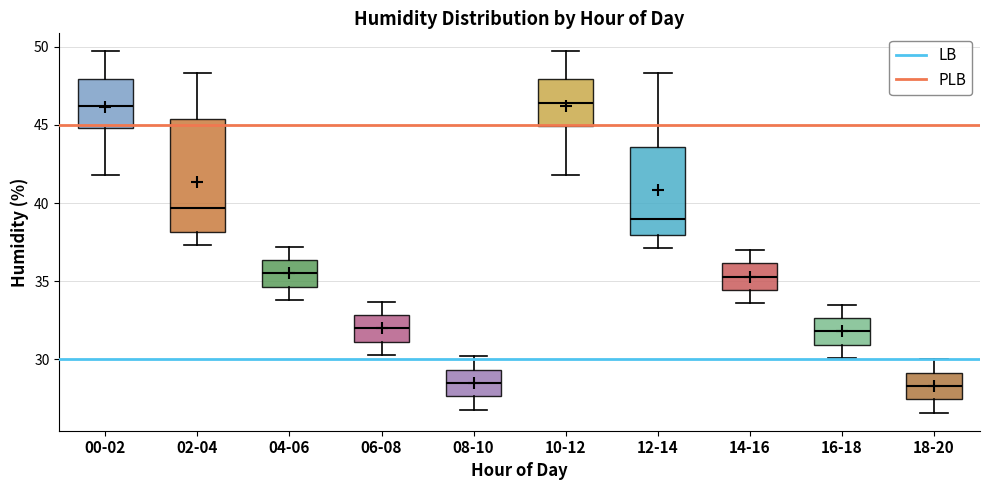

Reading left to right, transcribe this box plot: for each box, give where its median line is, the range the box spans, and where its two whiskers end, as read against the y-axis. The values are not printed on the chart, so give them approximately, as read against the axis.

00-02: median 46.0, box 45.0 to 48.0, whiskers 42.0 to 49.5
02-04: median 39.5, box 38.0 to 45.5, whiskers 37.5 to 48.5
04-06: median 35.5, box 34.5 to 36.5, whiskers 34.0 to 37.0
06-08: median 32.0, box 31.0 to 33.0, whiskers 30.5 to 33.5
08-10: median 28.5, box 27.5 to 29.5, whiskers 27.0 to 30.0
10-12: median 46.5, box 45.0 to 48.0, whiskers 42.0 to 49.5
12-14: median 39.0, box 38.0 to 43.5, whiskers 37.0 to 48.5
14-16: median 35.5, box 34.5 to 36.0, whiskers 33.5 to 37.0
16-18: median 32.0, box 31.0 to 32.5, whiskers 30.0 to 33.5
18-20: median 28.5, box 27.5 to 29.0, whiskers 26.5 to 30.0